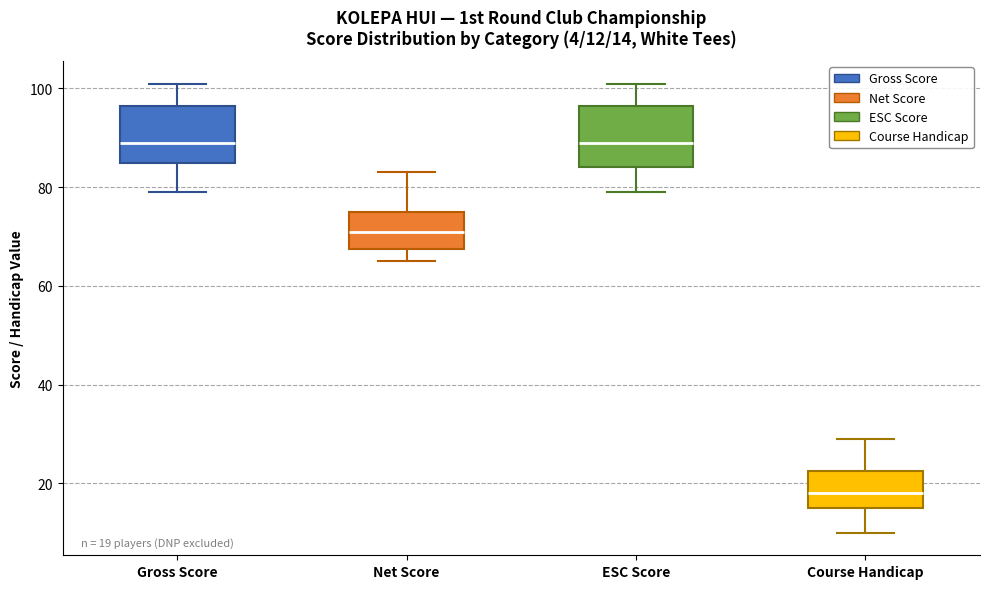

Which box has the lowest median line?

Course Handicap